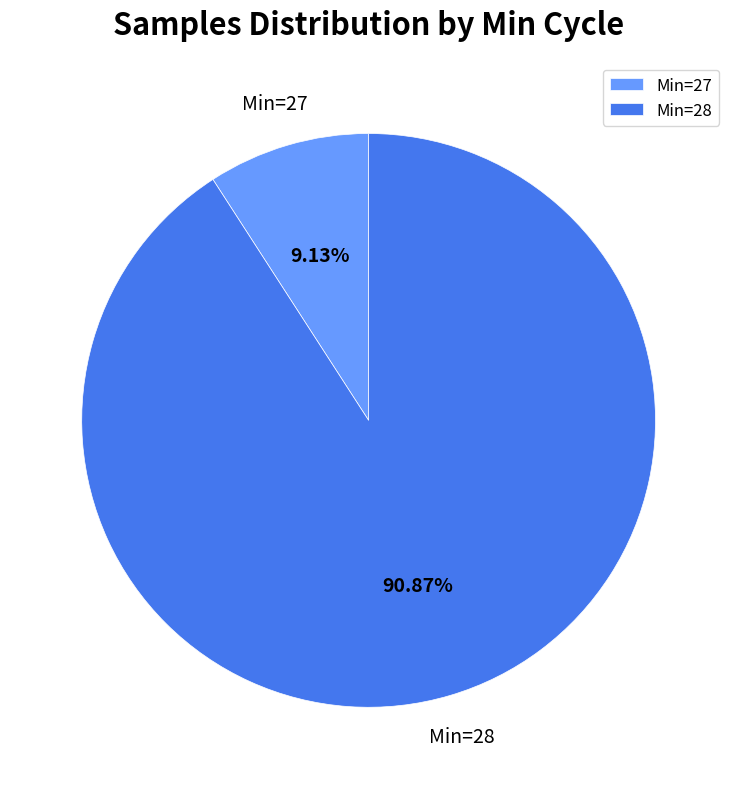

To the nearest percent, what is the average slice percentage?

50%